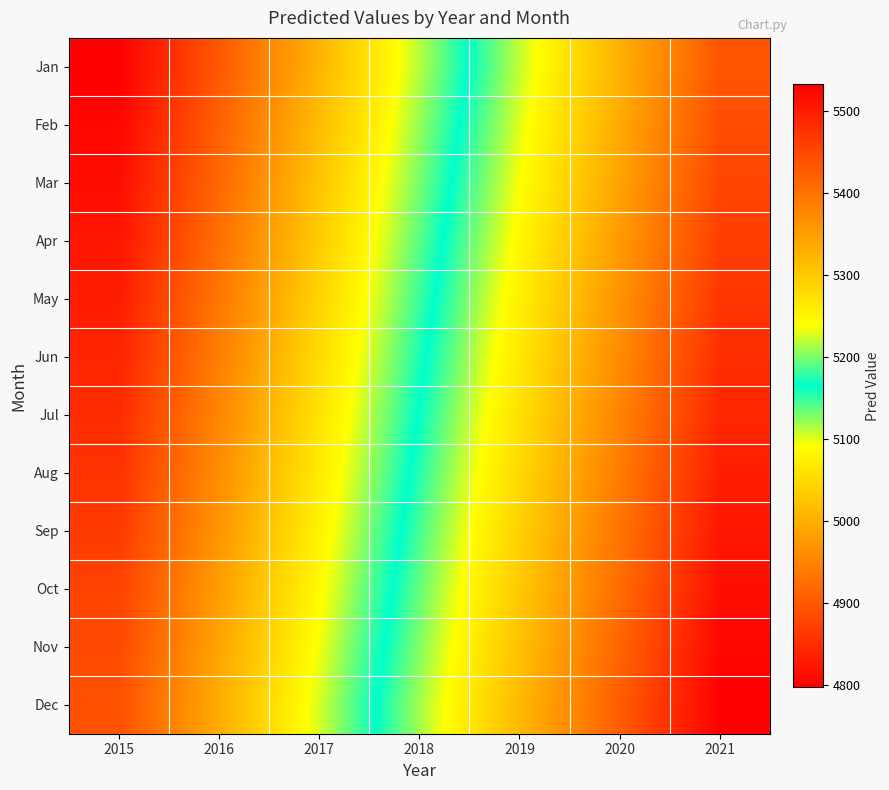

What is the total value across all series at 2016?

59386.8